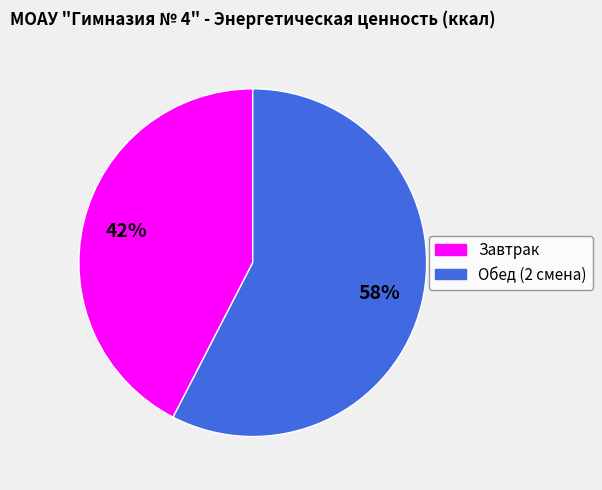

To the nearest percent, what is the average slice percentage?

50%